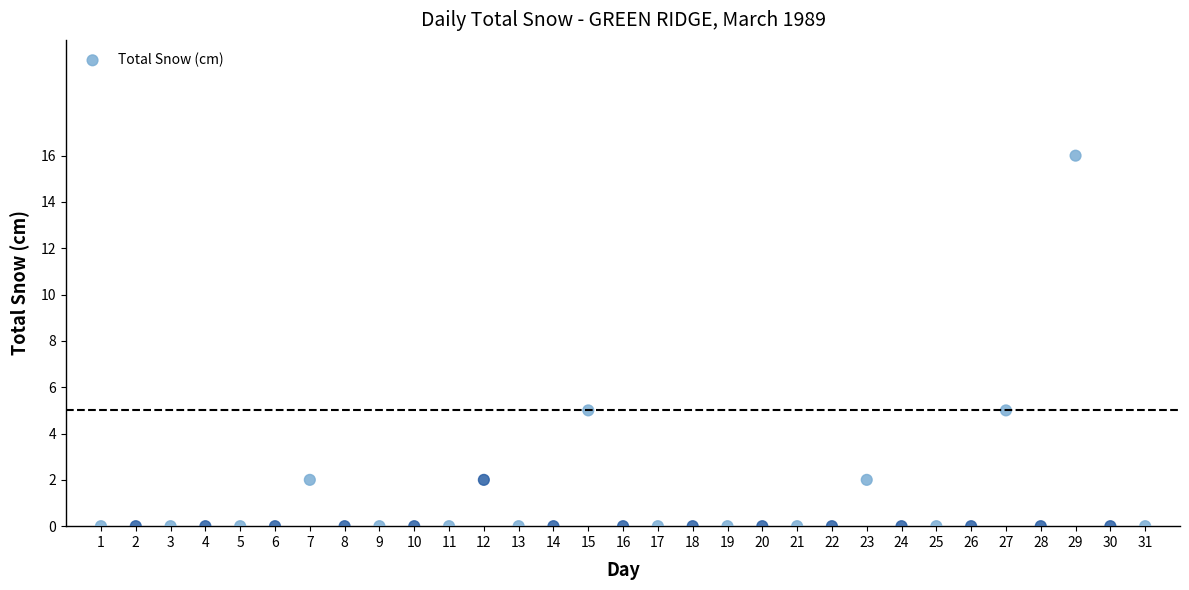

What is the range of Y values (max minus min)?

16